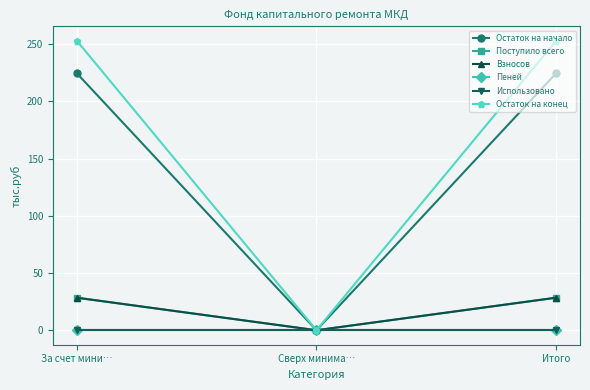

Reading left to right, extract all data points from this chart.

Остаток на начало: За счет мини…=224.4	Сверх минима…=0.0	Итого=224.4
Поступило всего: За счет мини…=28.4	Сверх минима…=0.0	Итого=28.4
Взносов: За счет мини…=28.4	Сверх минима…=0.0	Итого=28.4
Пеней: За счет мини…=0.0	Сверх минима…=0.0	Итого=0.0
Использовано: За счет мини…=0.0	Сверх минима…=0.0	Итого=0.0
Остаток на конец: За счет мини…=252.8	Сверх минима…=0.0	Итого=252.8